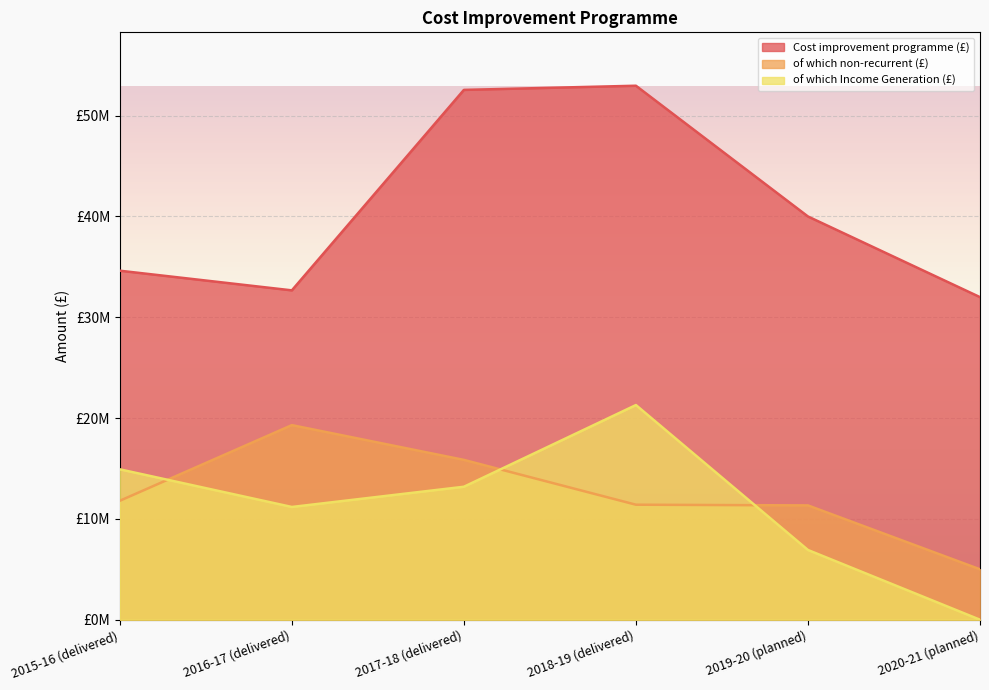

What are all the series names shown in the legend?

Cost improvement programme (£), of which non-recurrent (£), of which Income Generation (£)